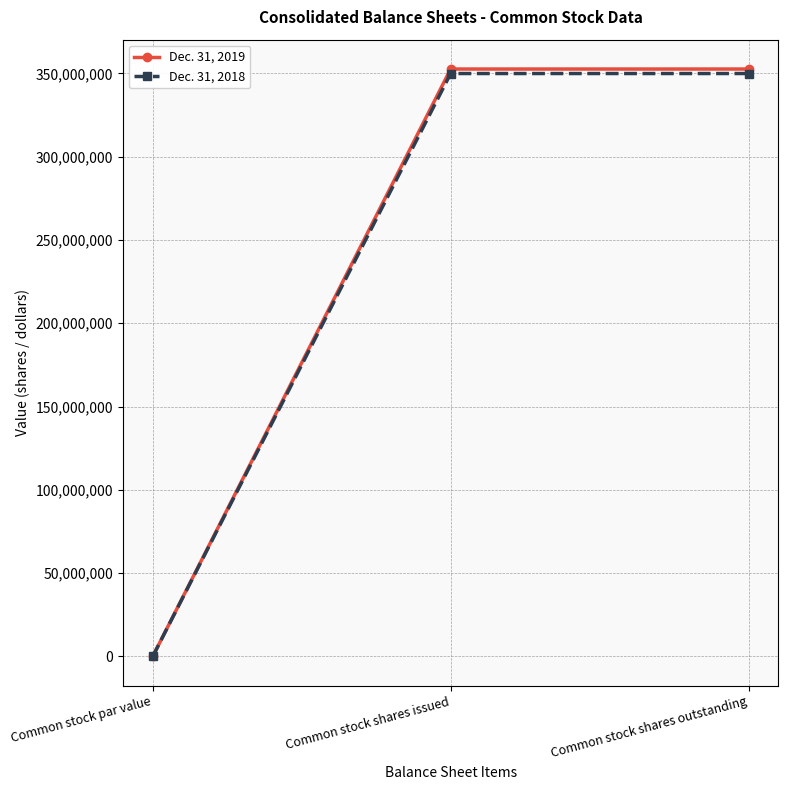

What is the average value of the Dec. 31, 2019 series?

235041757